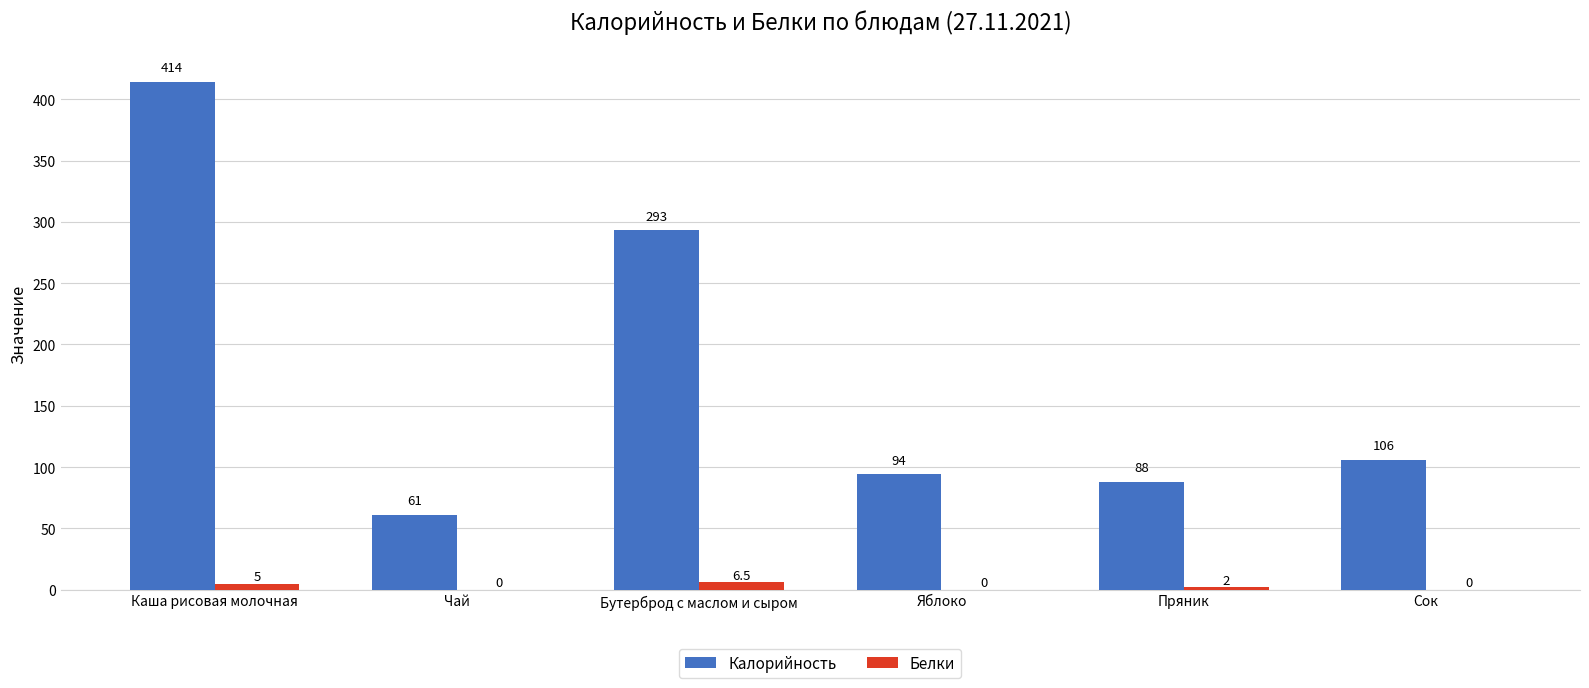

Does the chart contain stacked bars?

No